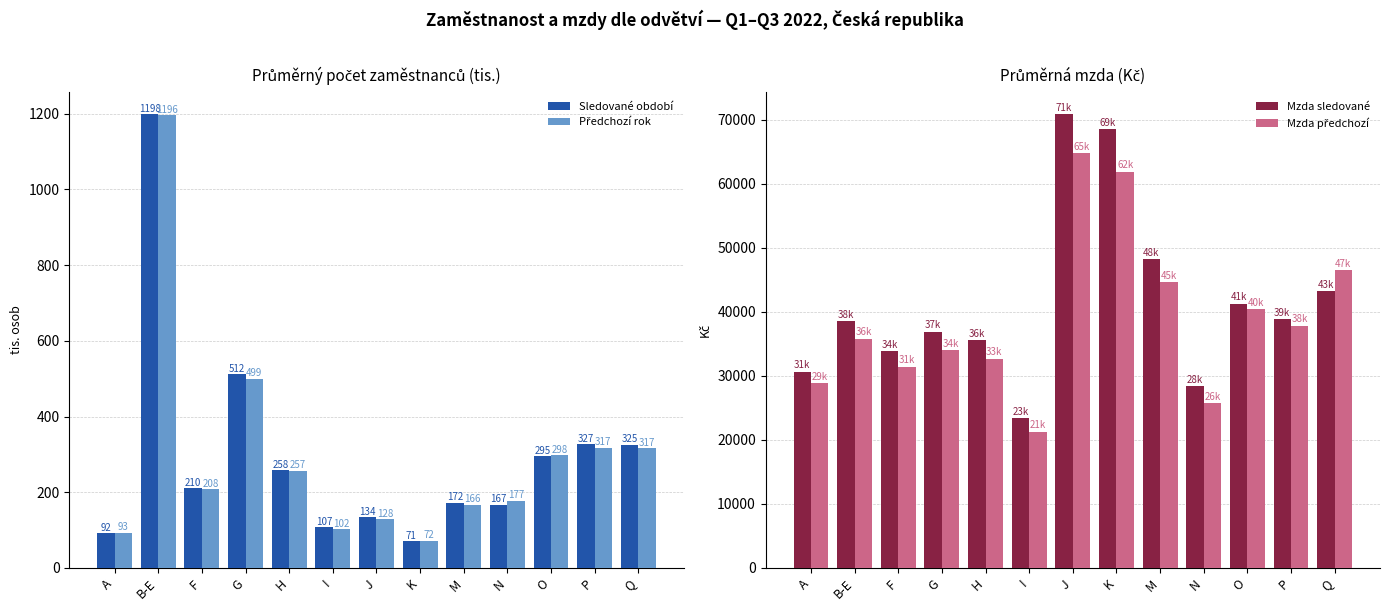

How many bars are there in each group?

4